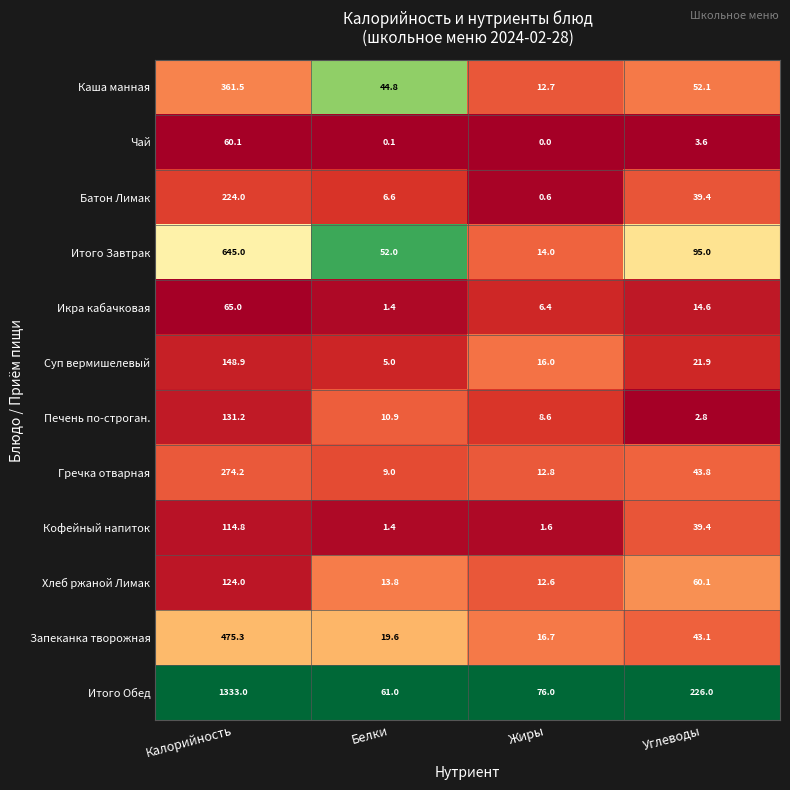

At Жиры, list the series in order from smallest to largest.

Чай, Батон Лимак, Кофейный напиток, Икра кабачковая, Печень по-строган., Хлеб ржаной Лимак, Каша манная, Гречка отварная, Итого Завтрак, Суп вермишелевый, Запеканка творожная, Итого Обед